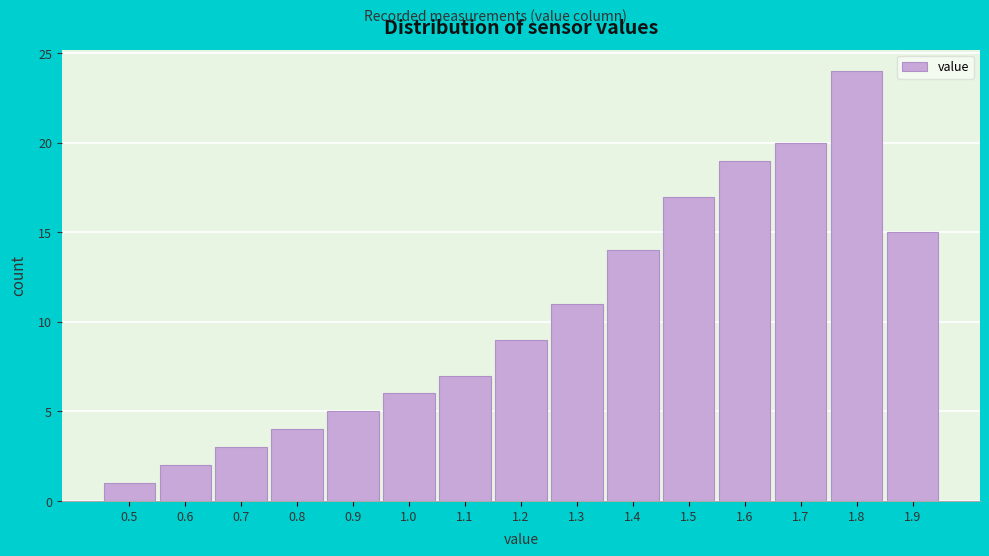

Reading left to right, list every bar in this chart as the range it spans on the x-axis followed by its height. The values are not printed on the chart, so give them approximately, as read against the axis.

0.45 to 0.55: 1
0.55 to 0.65: 2
0.65 to 0.75: 3
0.75 to 0.85: 4
0.85 to 0.95: 5
0.95 to 1.05: 6
1.05 to 1.15: 7
1.15 to 1.25: 9
1.25 to 1.35: 11
1.35 to 1.45: 14
1.45 to 1.55: 17
1.55 to 1.65: 19
1.65 to 1.75: 20
1.75 to 1.85: 24
1.85 to 1.95: 15